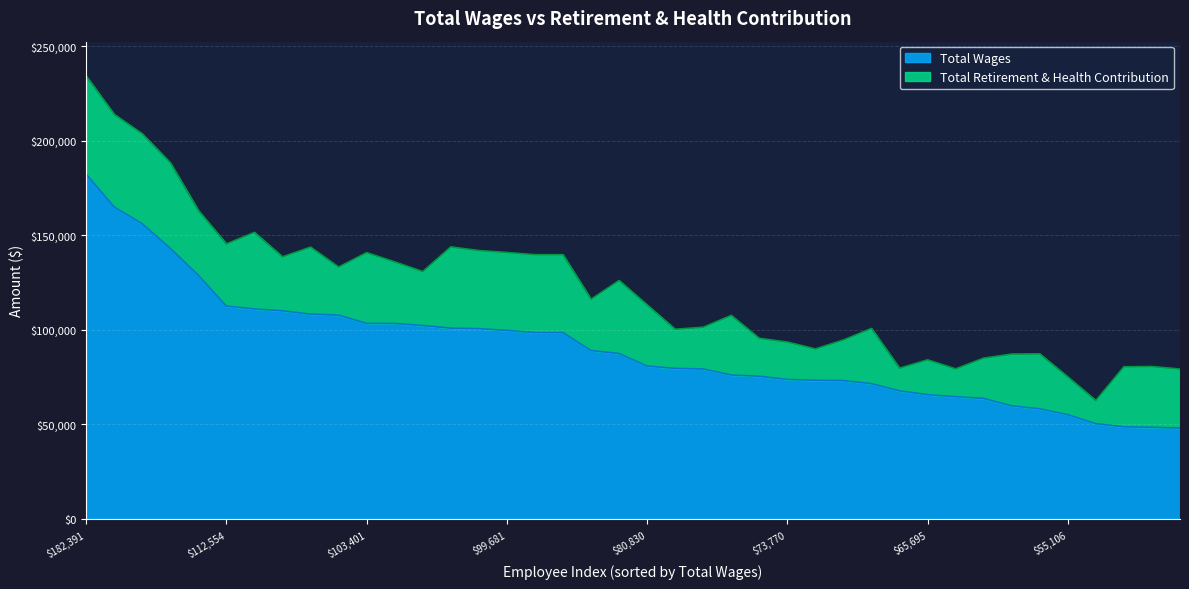

Is it true that the value at 111058 is 151490?

False